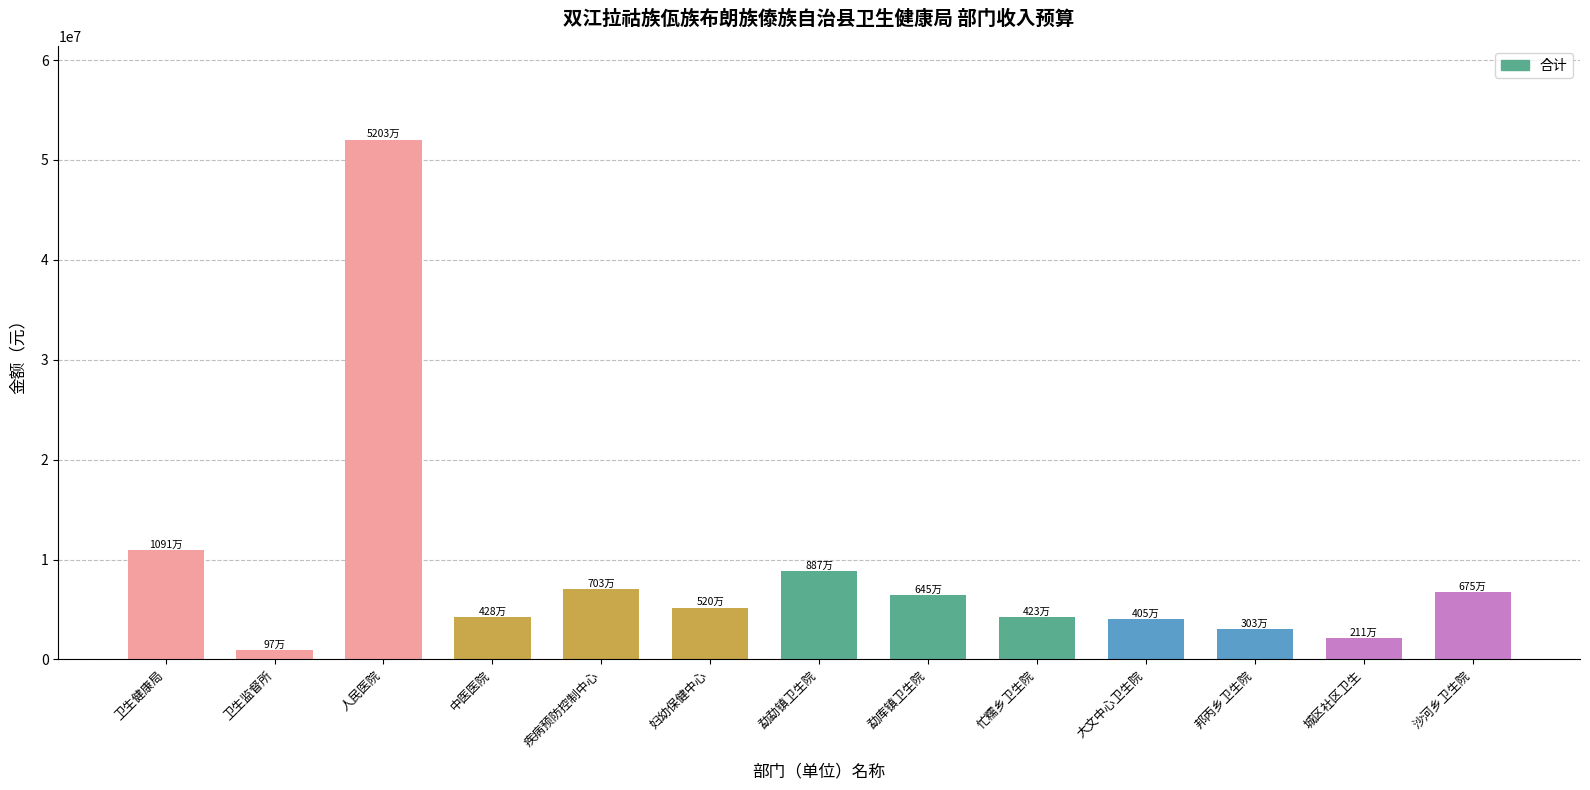

The value at 勐勐镇卫生院 is 8869682.7. True or false?

True